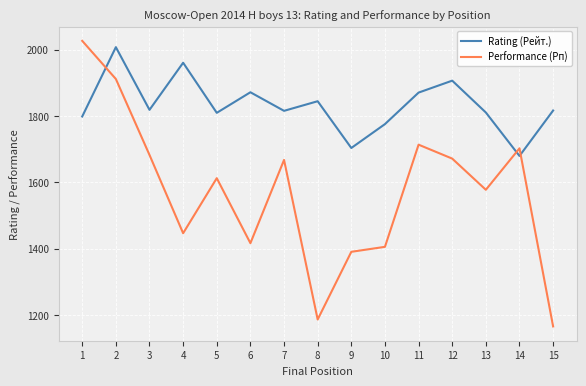

Rank the series at 5 from highest to lowest value.

Rating (Рейт.), Performance (Рп)